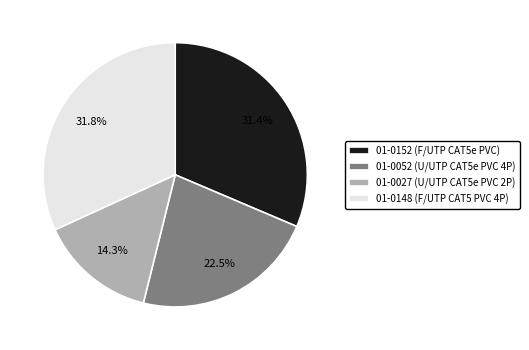

True or false: 01-0148 accounts for 32% of the total.

True